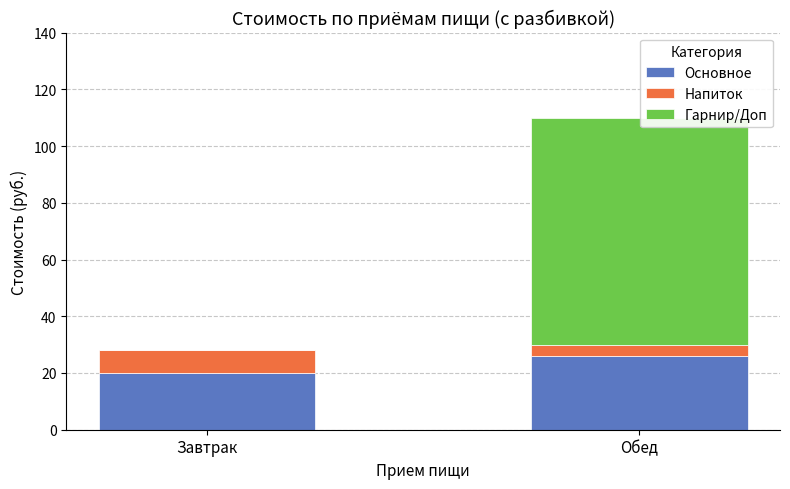

What is the sum of the Основное values at Обед and Завтрак?

46